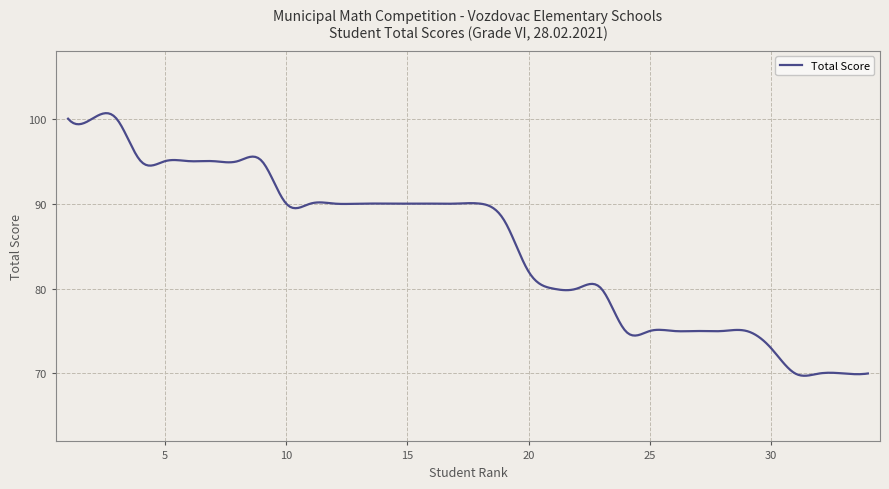

What is the difference between the maximum and minimum values?

30.9